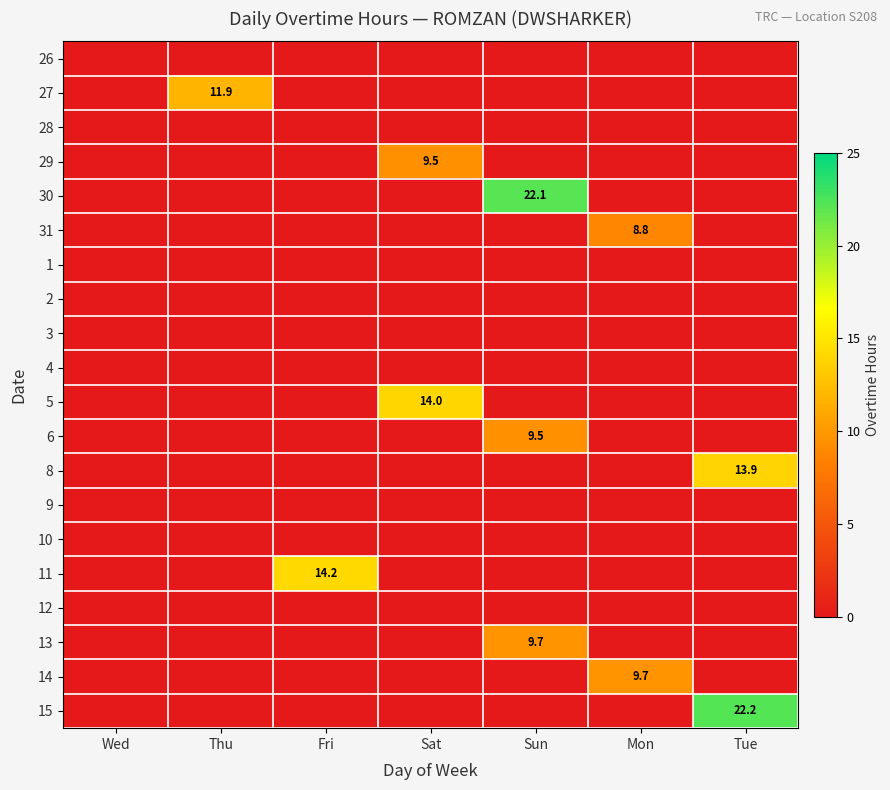

The value of 5 at Sat is 14.0. True or false?

True